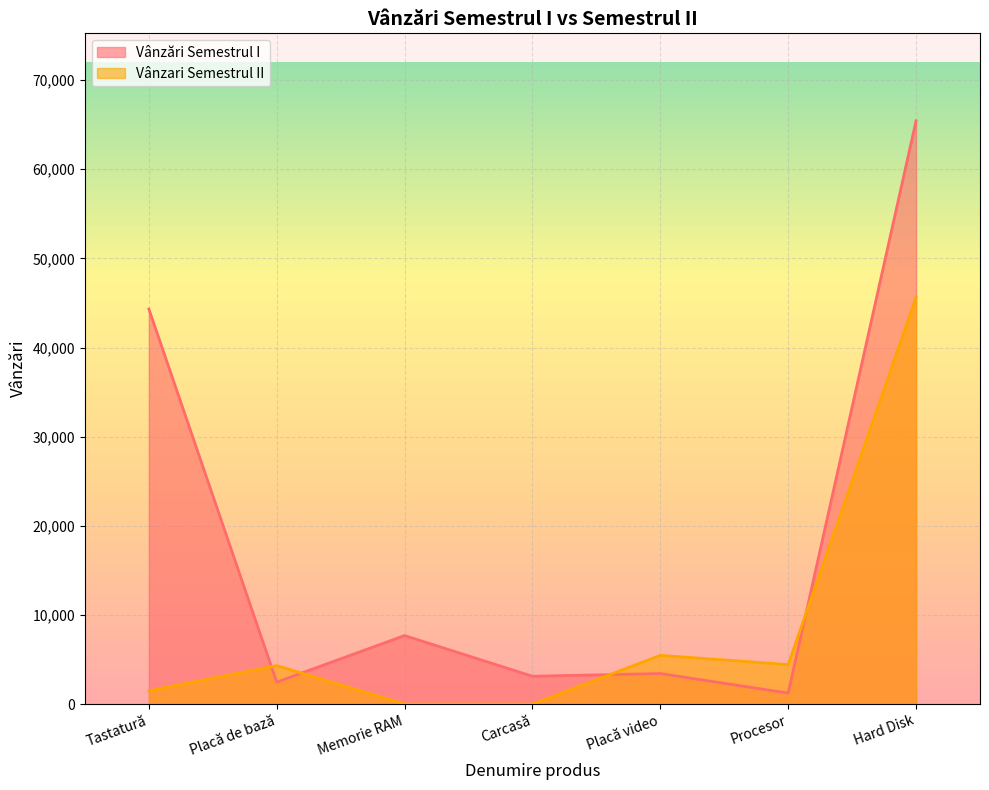

Where do Vânzari Semestrul II and Vânzări Semestrul I first cross each other?

Tastatură and Placă de bază